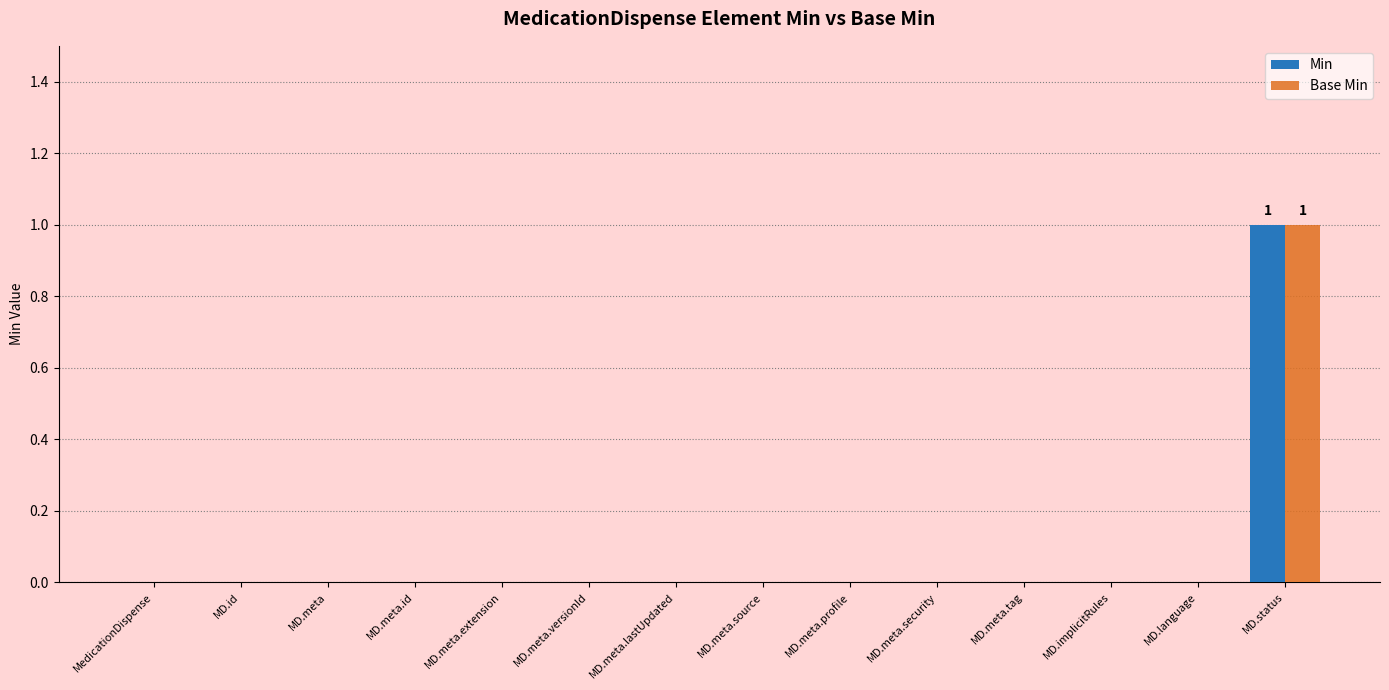

At which category is the sum across all series the highest?

MD.status